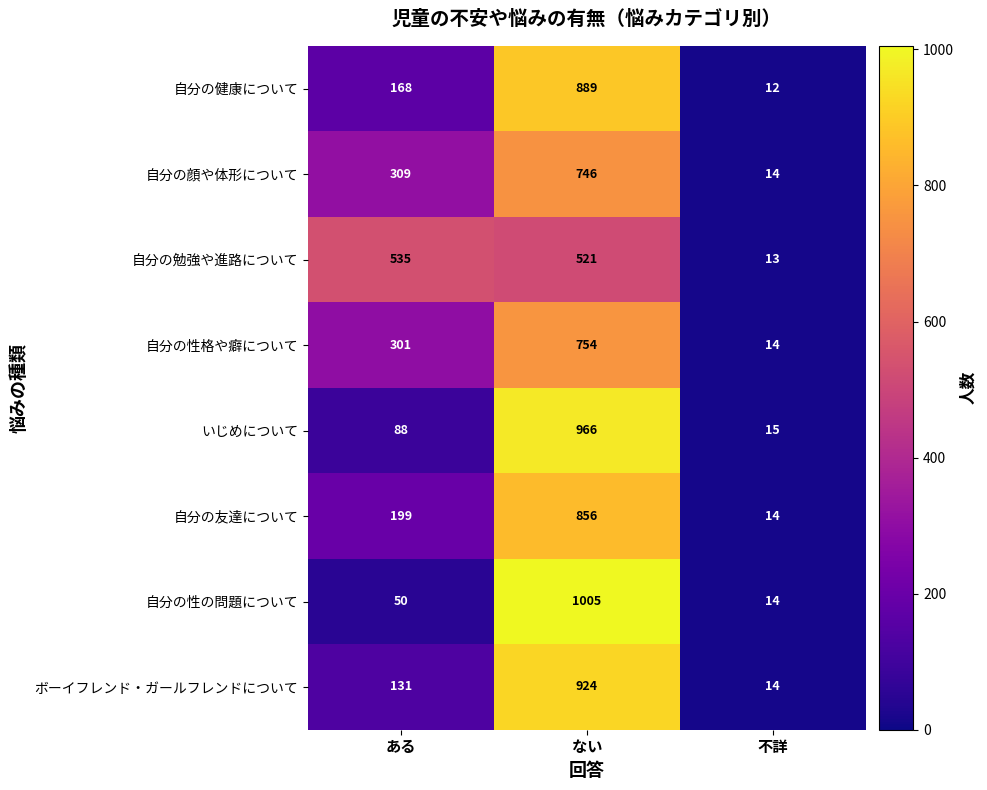

Reading right to left, extract all data points from this chart.

自分の健康について: 12	889	168
自分の顔や体形について: 14	746	309
自分の勉強や進路について: 13	521	535
自分の性格や癖について: 14	754	301
いじめについて: 15	966	88
自分の友達について: 14	856	199
自分の性の問題について: 14	1005	50
ボーイフレンド・ガールフレンドについて: 14	924	131